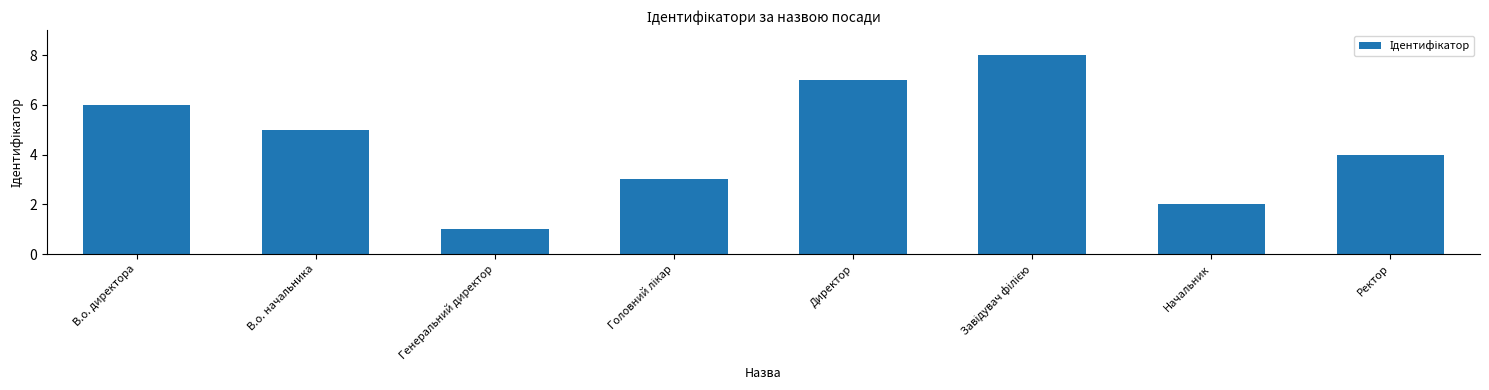

What is the label of the 3rd bar from the left?

Генеральний директор